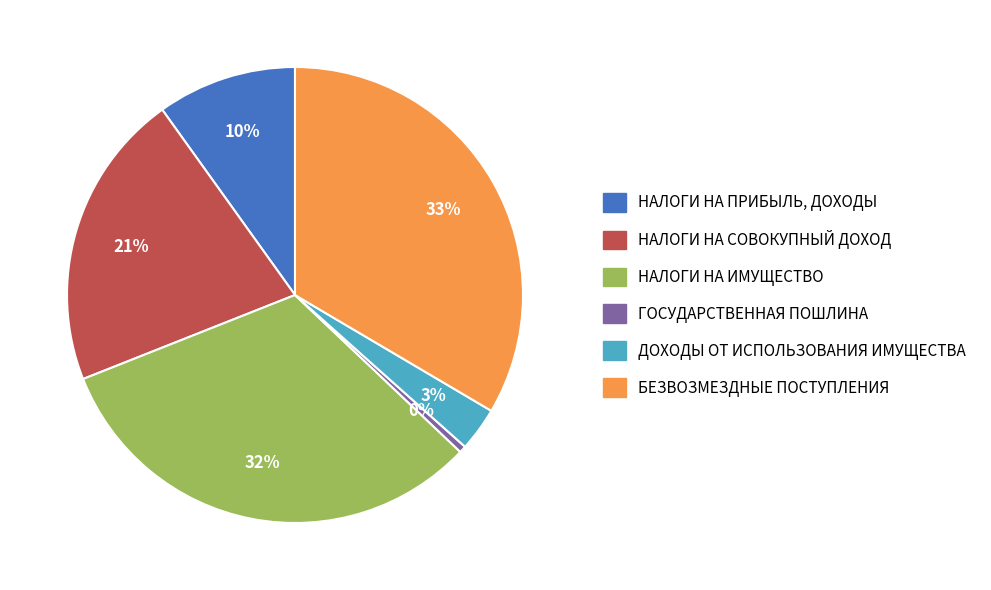

Combined, do НАЛОГИ НА ИМУЩЕСТВО and ГОСУДАРСТВЕННАЯ ПОШЛИНА account for over 50%?

No